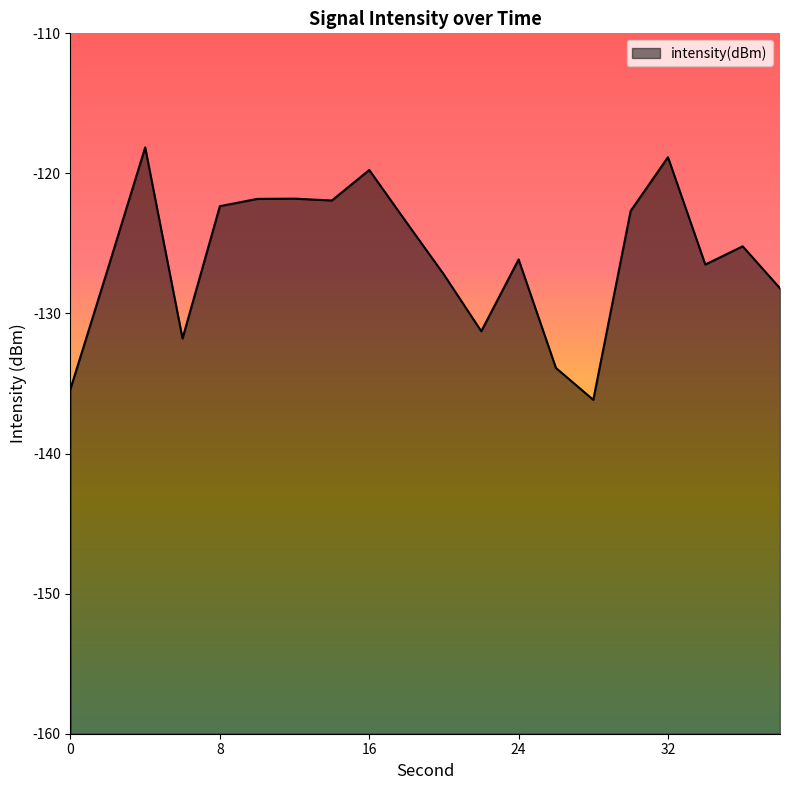

At which category does the data reach its first local peak?

4